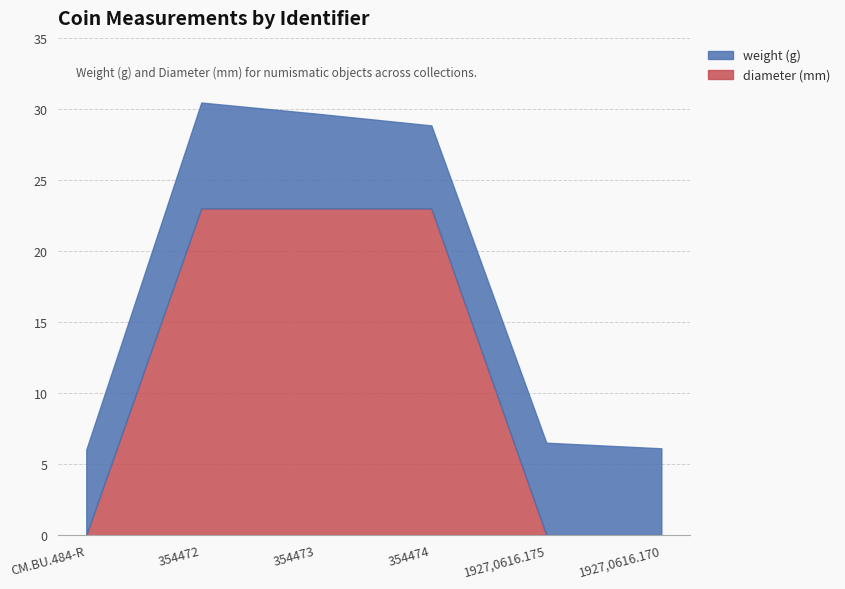

What position from the right is 1927,0616.175?

2